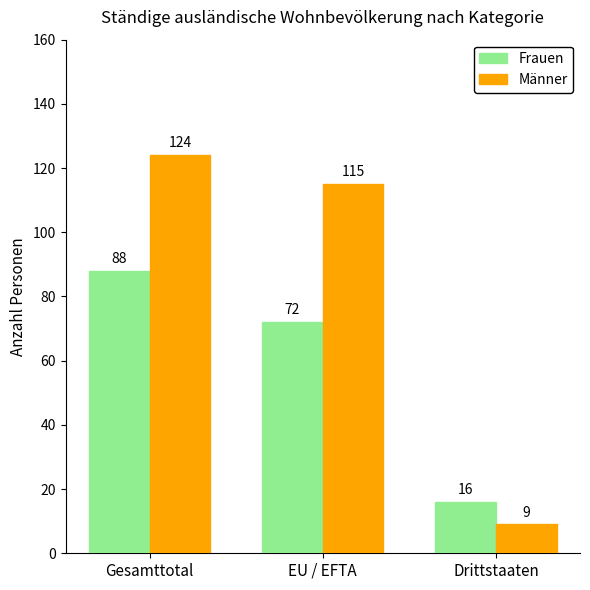

What is the value of the Männer bar at the 1st from the left?

124